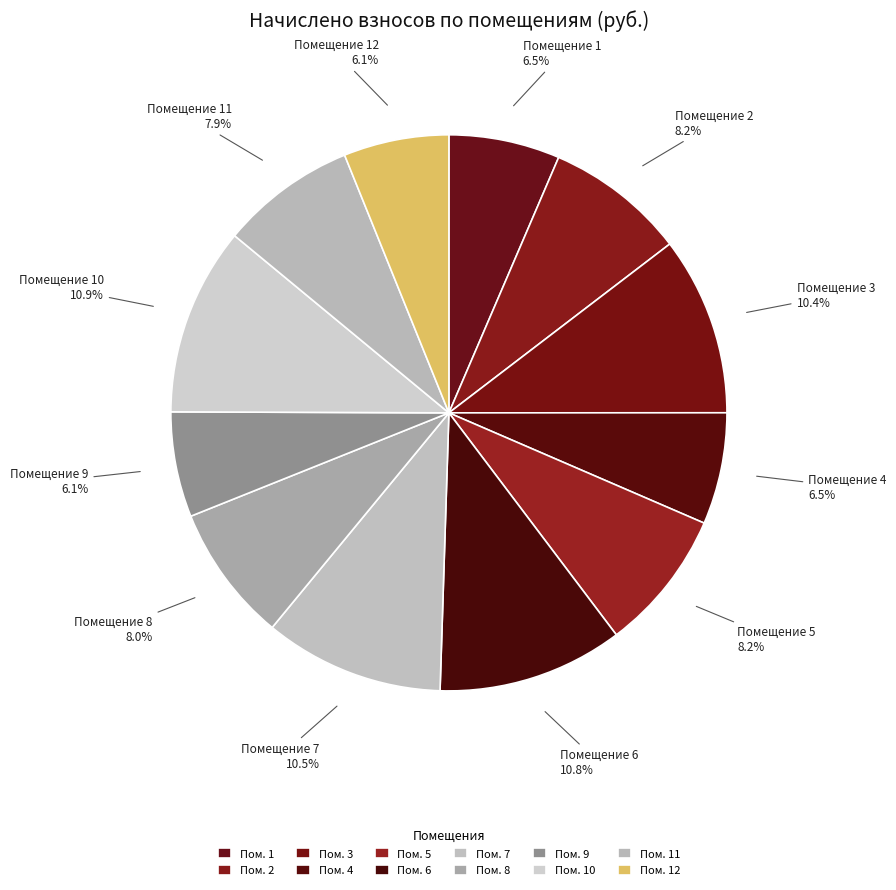

Which category has the biggest portion of the pie?

10